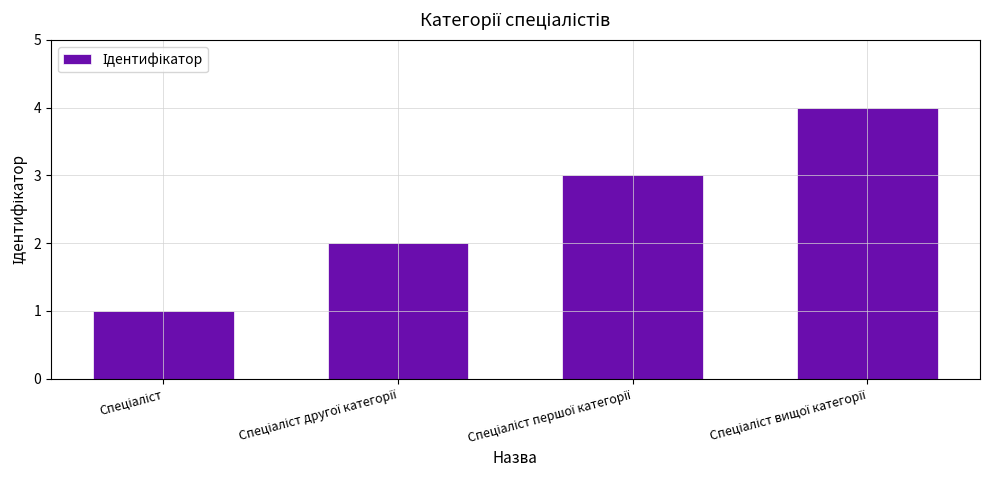

Reading left to right, transcribe all the data shown in this chart.

1	2	3	4